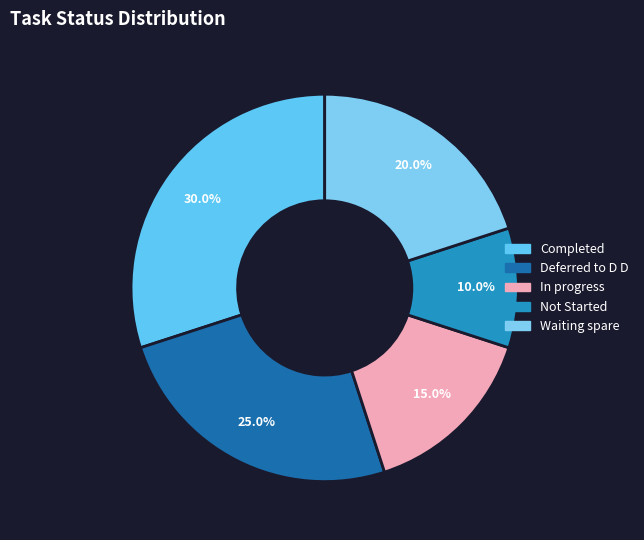

How many slices are in this pie chart?

5